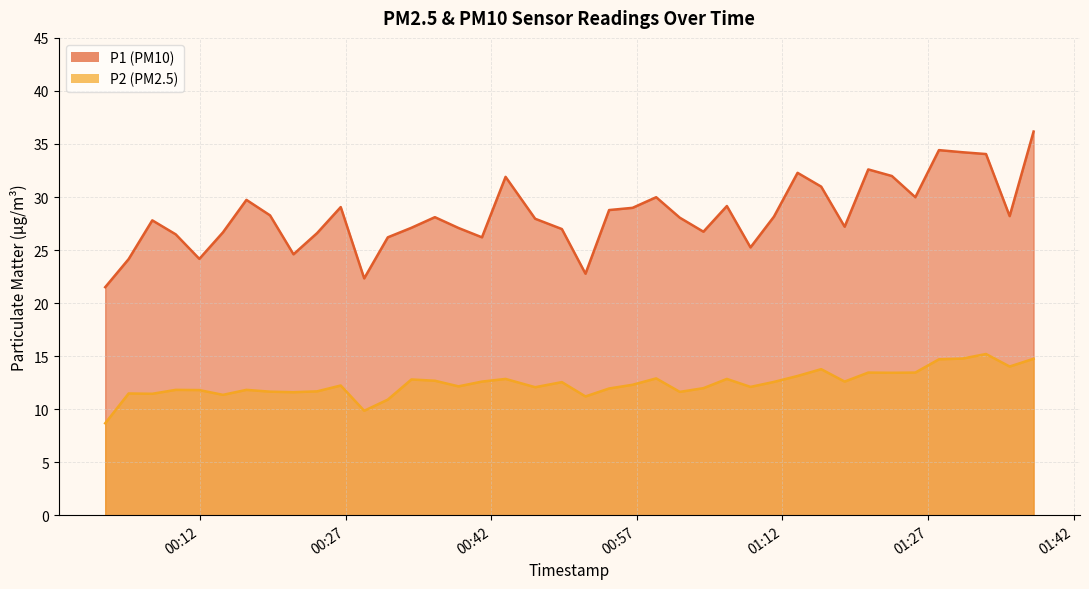

Reading left to right, extract all data points from this chart.

P1: 2023-01-30T00:02:14=21.5	2023-01-30T00:04:39=24.1	2023-01-30T00:07:05=27.8	2023-01-30T00:09:30=26.5	2023-01-30T00:11:56=24.2	2023-01-30T00:14:22=26.7	2023-01-30T00:16:47=29.7	2023-01-30T00:19:13=28.3	2023-01-30T00:21:38=24.6	2023-01-30T00:24:04=26.6	2023-01-30T00:26:30=29.1	2023-01-30T00:28:55=22.3	2023-01-30T00:31:21=26.2	2023-01-30T00:33:47=27.1	2023-01-30T00:36:12=28.1	2023-01-30T00:38:38=27.1	2023-01-30T00:41:03=26.2	2023-01-30T00:43:29=31.9	2023-01-30T00:46:32=27.9	2023-01-30T00:49:17=27.0	2023-01-30T00:51:43=22.8	2023-01-30T00:54:09=28.8	2023-01-30T00:56:34=29.0	2023-01-30T00:59:00=30.0	2023-01-30T01:01:26=28.1	2023-01-30T01:03:52=26.7	2023-01-30T01:06:17=29.1	2023-01-30T01:08:43=25.2	2023-01-30T01:11:08=28.1	2023-01-30T01:13:34=32.3	2023-01-30T01:16:00=31.0	2023-01-30T01:18:25=27.2	2023-01-30T01:20:51=32.6	2023-01-30T01:23:17=32.0	2023-01-30T01:25:42=30.0	2023-01-30T01:28:08=34.4	2023-01-30T01:30:34=34.2	2023-01-30T01:32:59=34.0	2023-01-30T01:35:25=28.2	2023-01-30T01:37:53=36.2
P2: 2023-01-30T00:02:14=8.7	2023-01-30T00:04:39=11.5	2023-01-30T00:07:05=11.4	2023-01-30T00:09:30=11.8	2023-01-30T00:11:56=11.8	2023-01-30T00:14:22=11.3	2023-01-30T00:16:47=11.8	2023-01-30T00:19:13=11.7	2023-01-30T00:21:38=11.6	2023-01-30T00:24:04=11.7	2023-01-30T00:26:30=12.2	2023-01-30T00:28:55=9.8	2023-01-30T00:31:21=10.9	2023-01-30T00:33:47=12.8	2023-01-30T00:36:12=12.7	2023-01-30T00:38:38=12.2	2023-01-30T00:41:03=12.6	2023-01-30T00:43:29=12.8	2023-01-30T00:46:32=12.1	2023-01-30T00:49:17=12.6	2023-01-30T00:51:43=11.2	2023-01-30T00:54:09=11.9	2023-01-30T00:56:34=12.3	2023-01-30T00:59:00=12.9	2023-01-30T01:01:26=11.6	2023-01-30T01:03:52=12.0	2023-01-30T01:06:17=12.8	2023-01-30T01:08:43=12.1	2023-01-30T01:11:08=12.6	2023-01-30T01:13:34=13.1	2023-01-30T01:16:00=13.8	2023-01-30T01:18:25=12.6	2023-01-30T01:20:51=13.4	2023-01-30T01:23:17=13.4	2023-01-30T01:25:42=13.4	2023-01-30T01:28:08=14.7	2023-01-30T01:30:34=14.8	2023-01-30T01:32:59=15.2	2023-01-30T01:35:25=14.0	2023-01-30T01:37:53=14.8